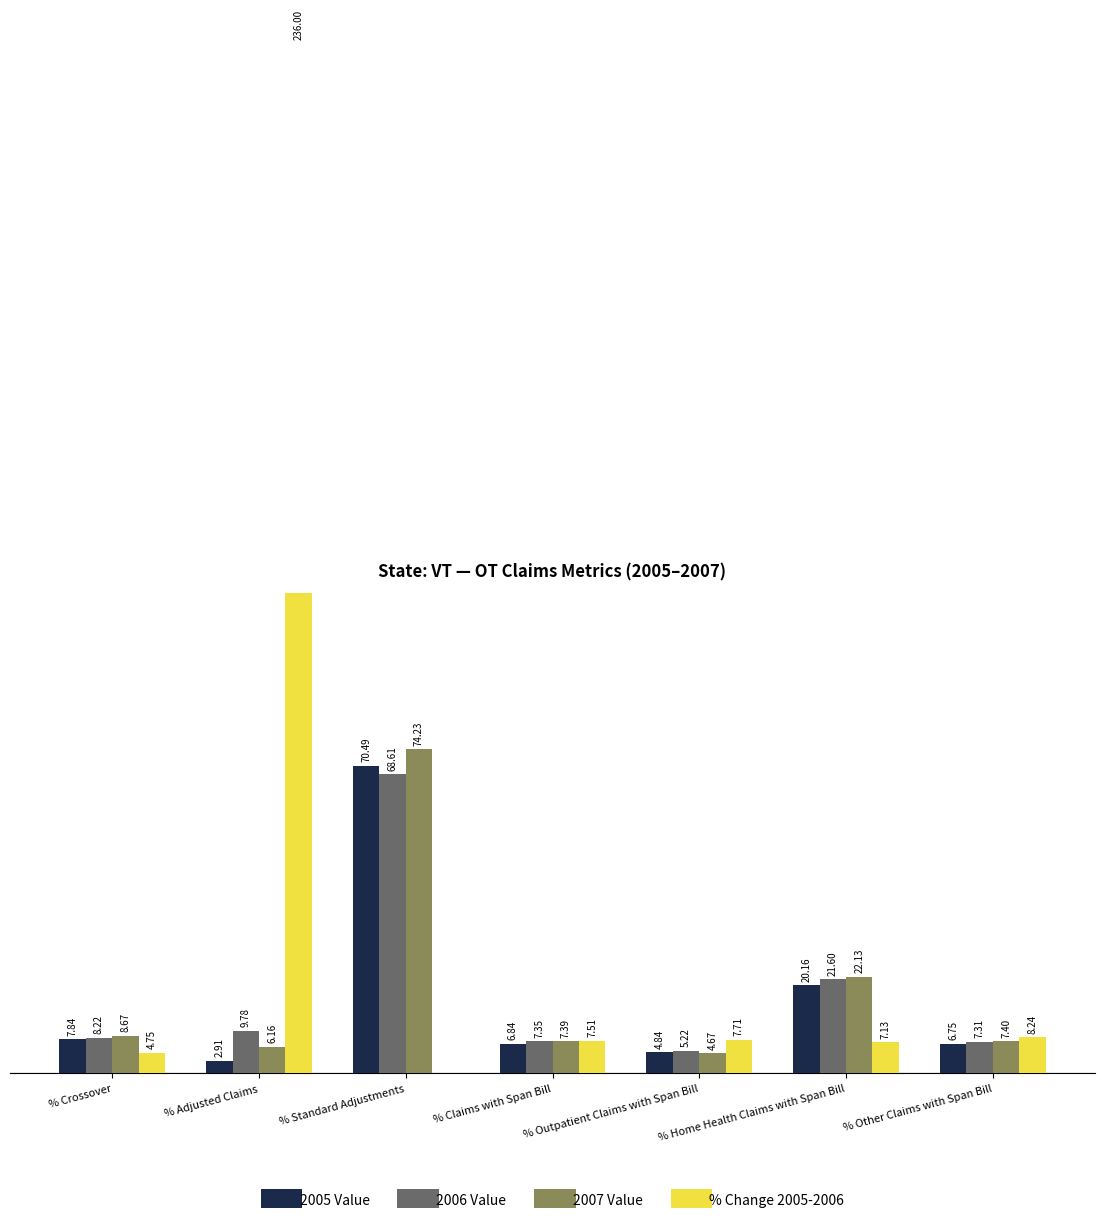

How many bars are there in total?

28